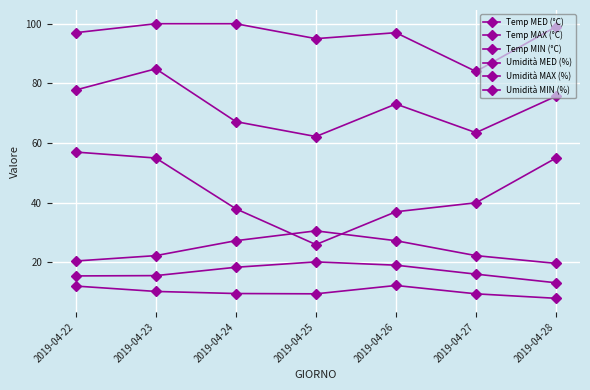

How many lines are shown in the chart?

6